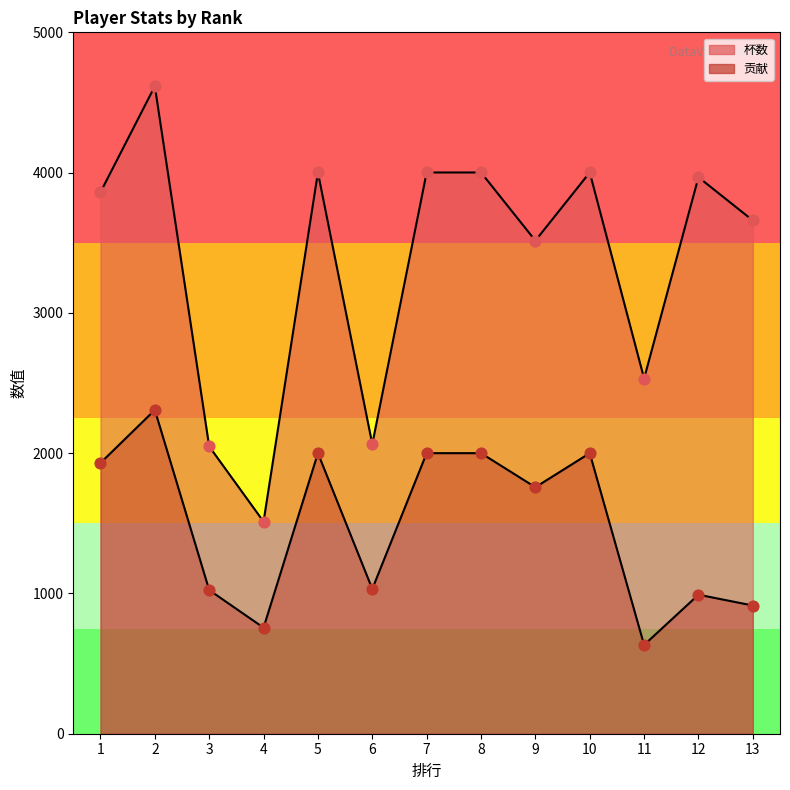

What are all the series names shown in the legend?

杯数, 贡献